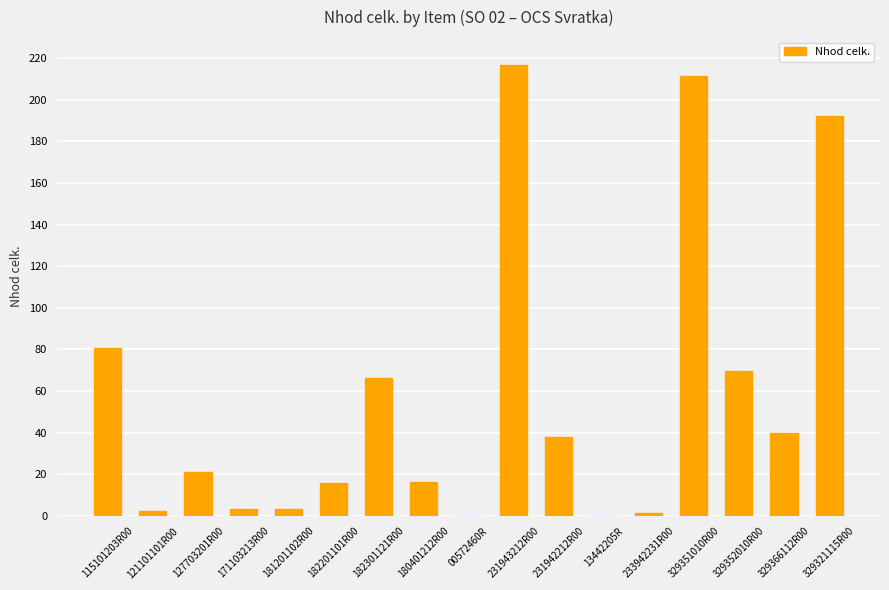

Where is the data nearest to the value 108?

115101203R00